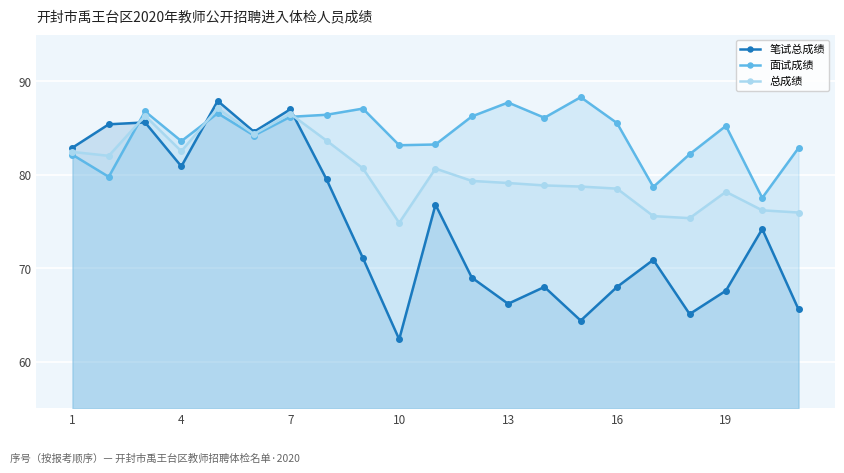

What is the highest value of the 面试成绩 series?

88.3